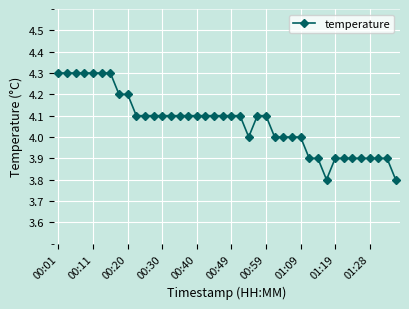

How many lines are shown in the chart?

1